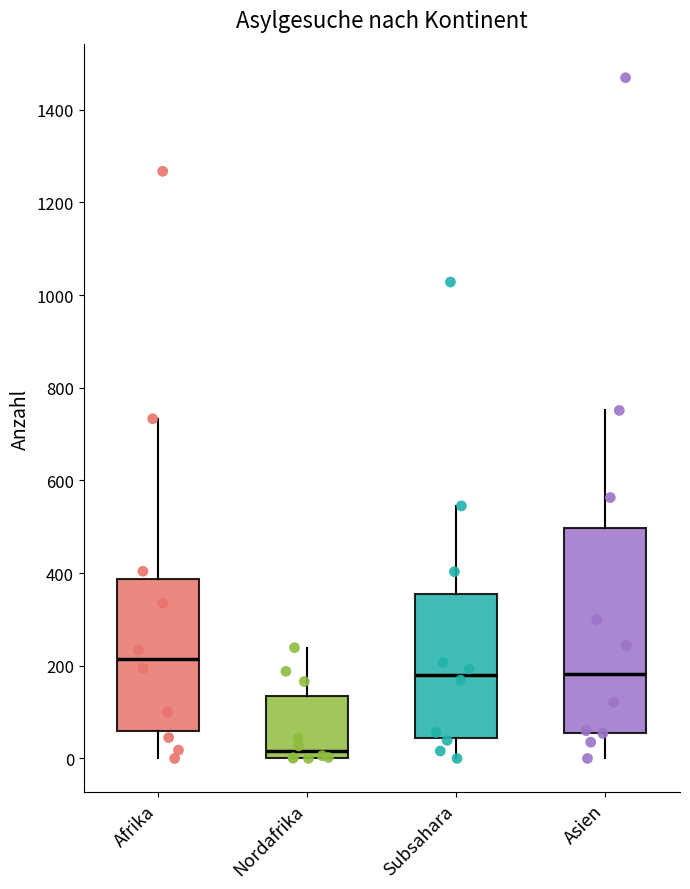

Which box is the tallest, from its lower edge to its upper edge?

Asien